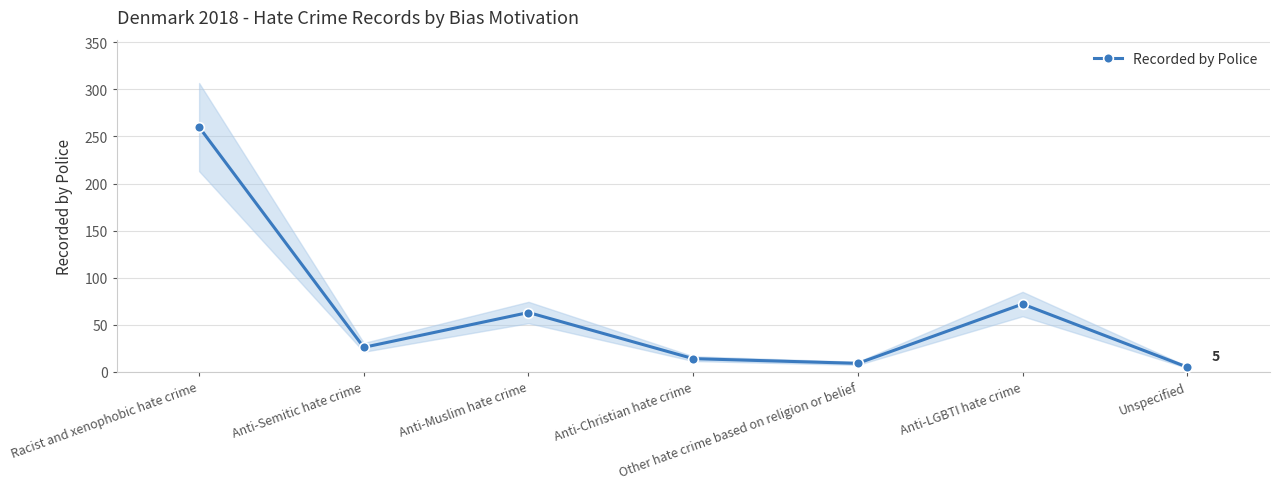

What is the sum of the values at Anti-LGBTI hate crime and Other hate crime based on religion or belief?

81